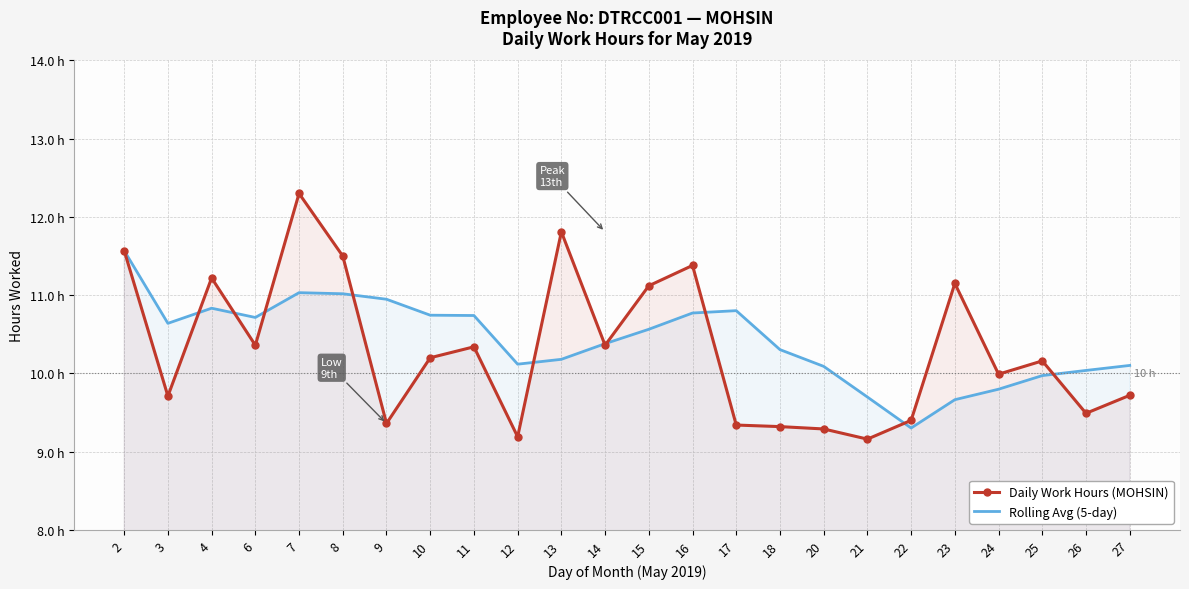

At which label does Rolling Avg (5-day) reach its minimum?

22